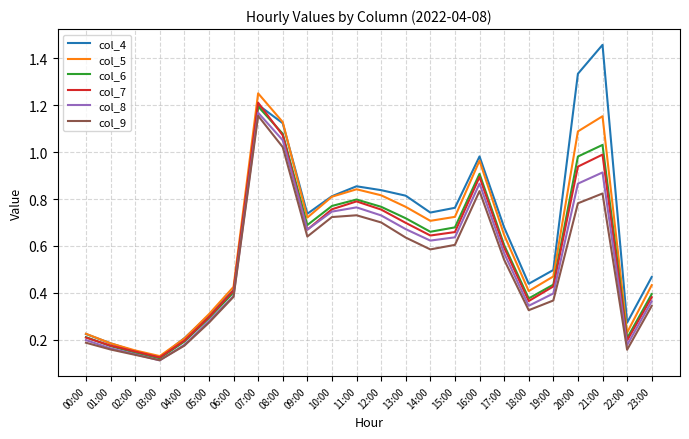

At which category does col_5 reach its first local valley?

03:00